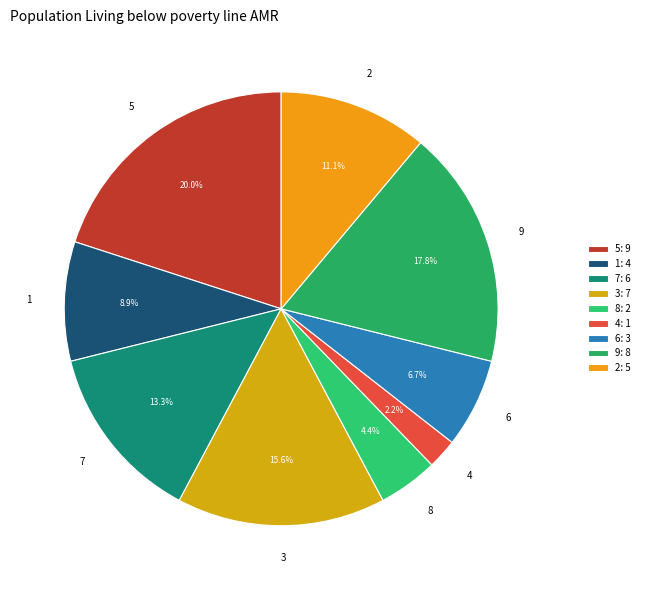

True or false: 4 accounts for 2% of the total.

True